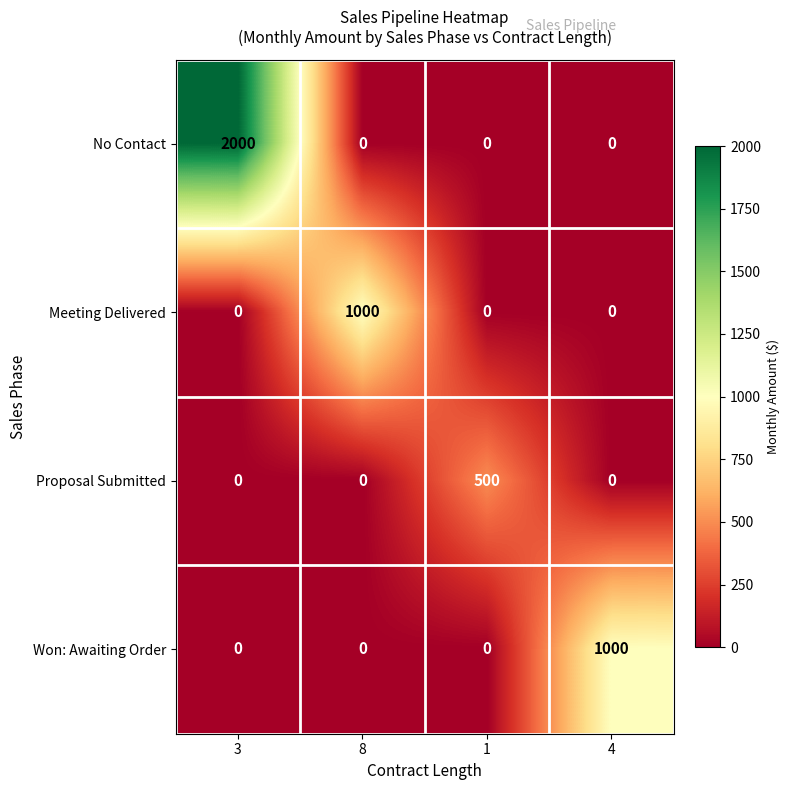

How many series are shown in this chart?

4